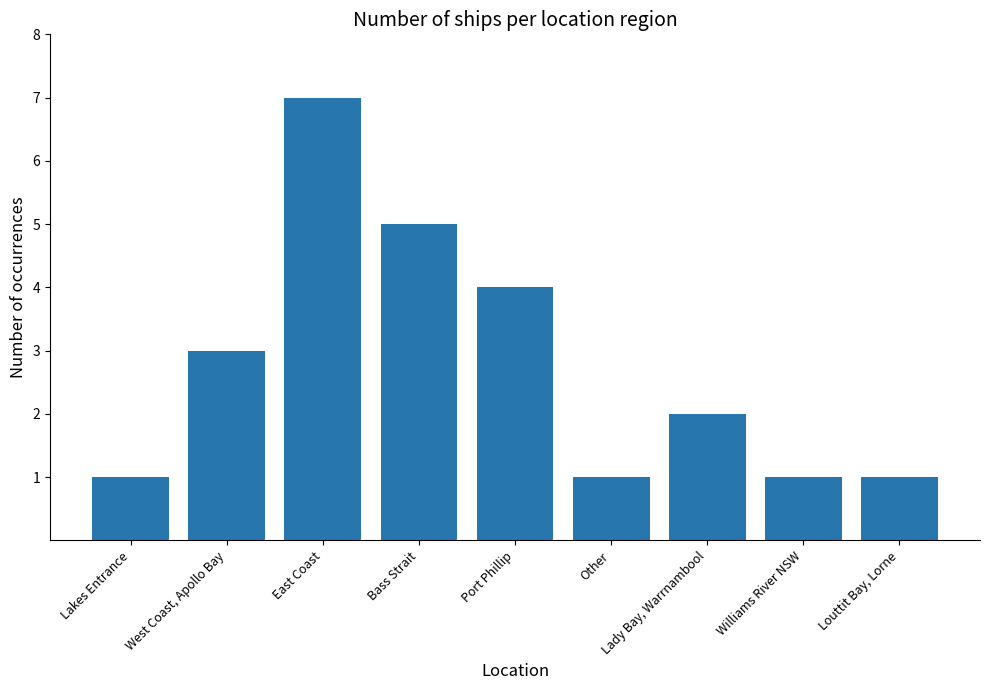

Count the values in the range 1 to 4.

7